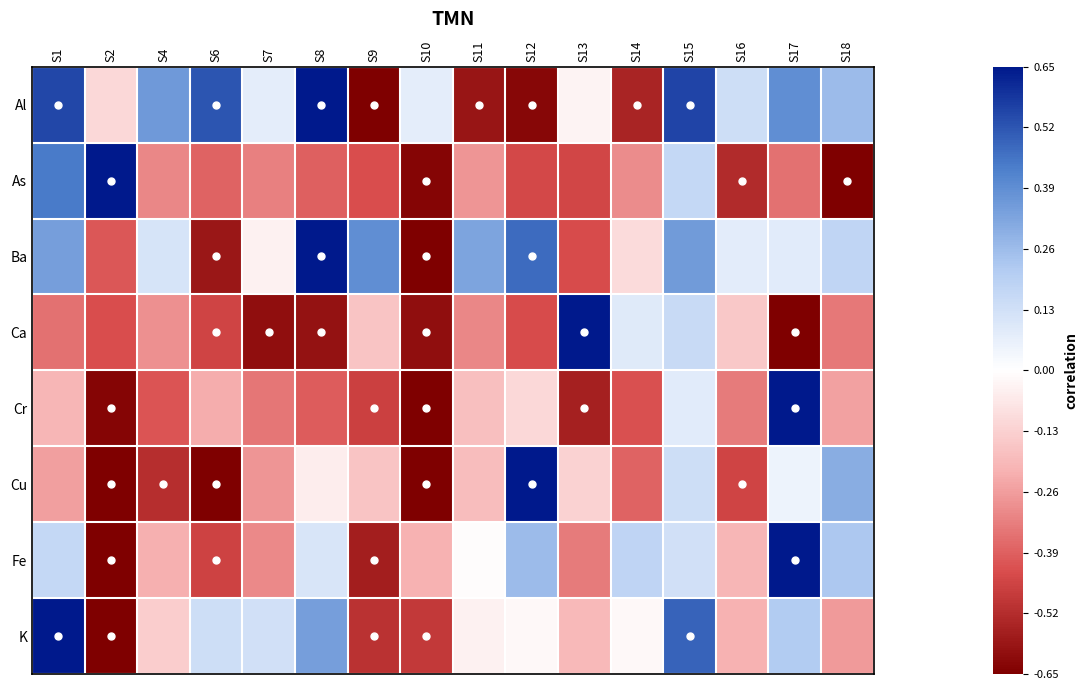

Reading left to right, what are all the values shown in this chart?

Al: S1=0.5	S2=-0.1	S4=0.4	S6=0.5	S7=0.1	S8=0.7	S9=-0.7	S10=0.1	S11=-0.6	S12=-0.6	S13=-0.0	S14=-0.5	S15=0.6	S16=0.1	S17=0.4	S18=0.3
As: S1=0.4	S2=0.7	S4=-0.3	S6=-0.4	S7=-0.3	S8=-0.4	S9=-0.4	S10=-0.6	S11=-0.3	S12=-0.4	S13=-0.4	S14=-0.3	S15=0.2	S16=-0.5	S17=-0.4	S18=-0.7
Ba: S1=0.3	S2=-0.4	S4=0.1	S6=-0.6	S7=-0.0	S8=0.7	S9=0.4	S10=-0.7	S11=0.3	S12=0.5	S13=-0.4	S14=-0.1	S15=0.4	S16=0.1	S17=0.1	S18=0.2
Ca: S1=-0.4	S2=-0.4	S4=-0.3	S6=-0.5	S7=-0.6	S8=-0.6	S9=-0.2	S10=-0.6	S11=-0.3	S12=-0.4	S13=0.7	S14=0.1	S15=0.2	S16=-0.2	S17=-0.7	S18=-0.3
Cr: S1=-0.2	S2=-0.6	S4=-0.4	S6=-0.2	S7=-0.3	S8=-0.4	S9=-0.5	S10=-0.7	S11=-0.2	S12=-0.1	S13=-0.6	S14=-0.4	S15=0.1	S16=-0.3	S17=0.7	S18=-0.2
Cu: S1=-0.3	S2=-0.7	S4=-0.5	S6=-0.7	S7=-0.3	S8=-0.0	S9=-0.2	S10=-0.7	S11=-0.2	S12=0.7	S13=-0.1	S14=-0.4	S15=0.1	S16=-0.5	S17=0.0	S18=0.3
Fe: S1=0.2	S2=-0.7	S4=-0.2	S6=-0.5	S7=-0.3	S8=0.1	S9=-0.6	S10=-0.2	S11=-0.0	S12=0.3	S13=-0.3	S14=0.2	S15=0.1	S16=-0.2	S17=0.7	S18=0.2
K: S1=0.7	S2=-0.7	S4=-0.1	S6=0.1	S7=0.1	S8=0.3	S9=-0.5	S10=-0.5	S11=-0.0	S12=-0.0	S13=-0.2	S14=-0.0	S15=0.5	S16=-0.2	S17=0.2	S18=-0.3